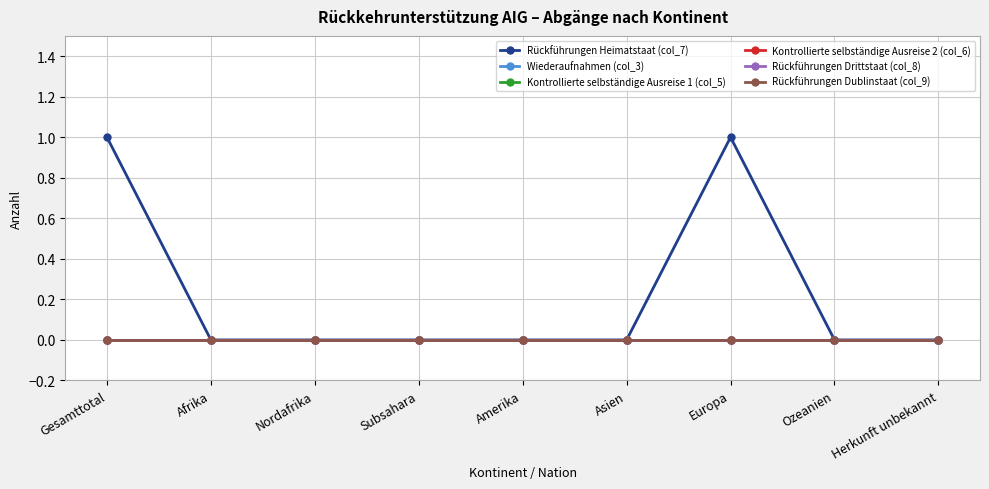

Is this an area chart (filled region under the line)?

No